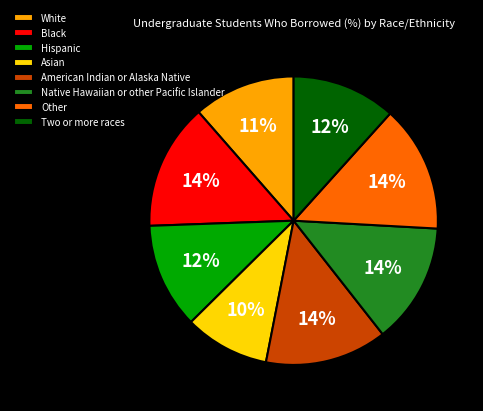

To the nearest percent, what is the difference between the Asian and American Indian or Alaska Native slice percentages?

4%